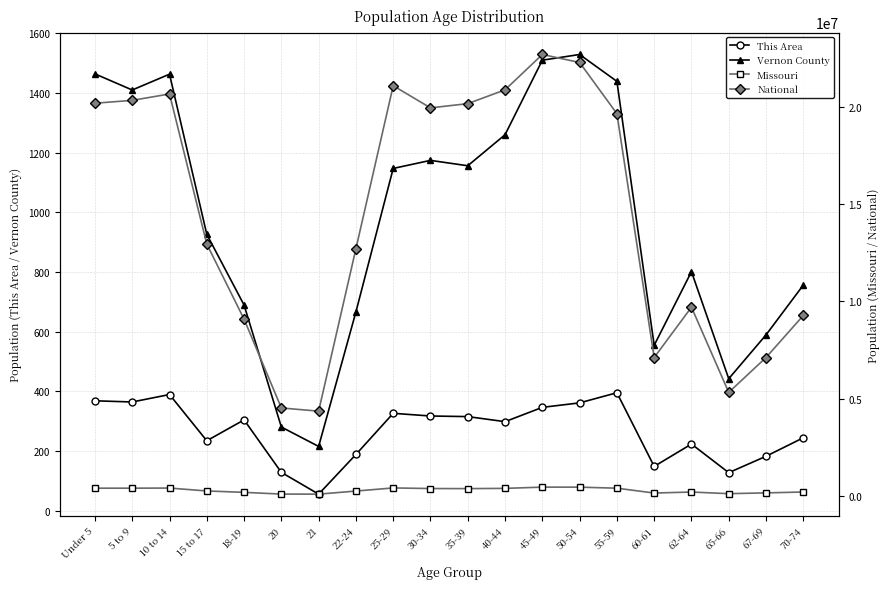

The National series shows 5319902 at 65-66. True or false?

True